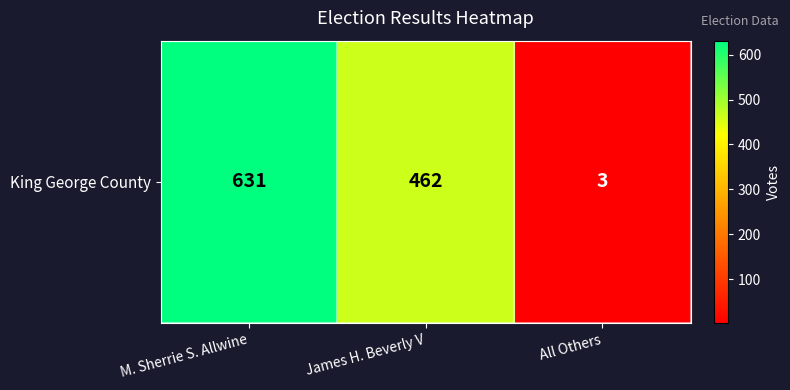

At which category does the chart reach its peak across all series?

M. Sherrie S. Allwine